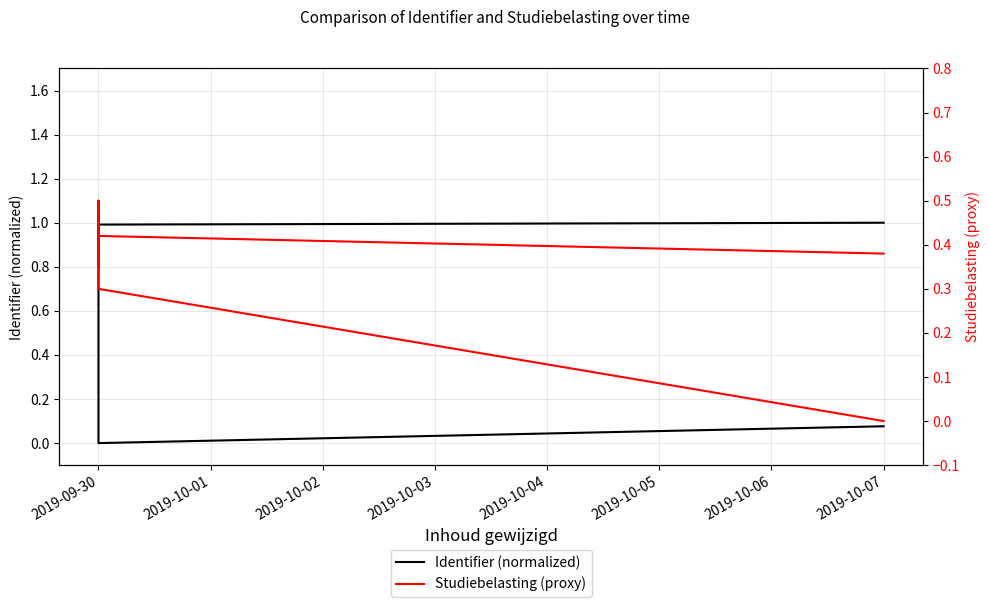

After their last crossing, which series has the higher values: Identifier (normalized) or Studiebelasting (proxy)?

Identifier (normalized)